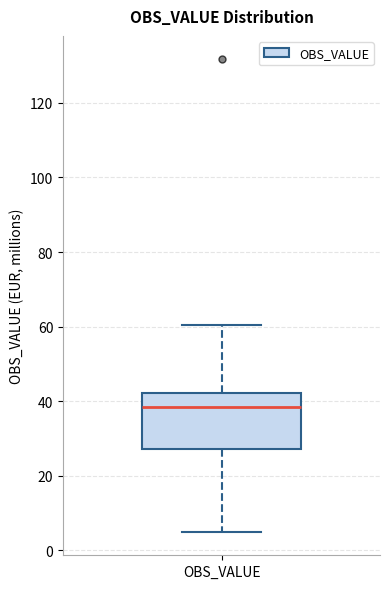

Read this box plot against the y-axis: the position of the median line, the range covered by the box, and the ends of both whiskers. The values are not printed on the chart, so give them approximately, as read against the axis.

median 38, box 28 to 42, whiskers 4 to 60